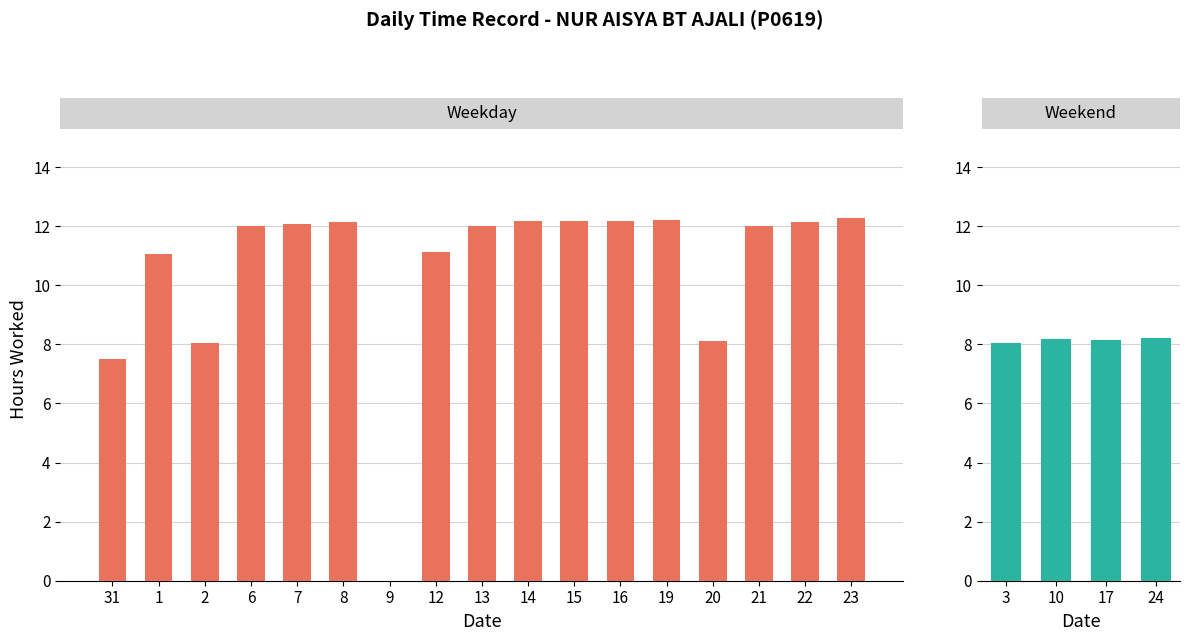

Between 23 and 22, which is larger?

23